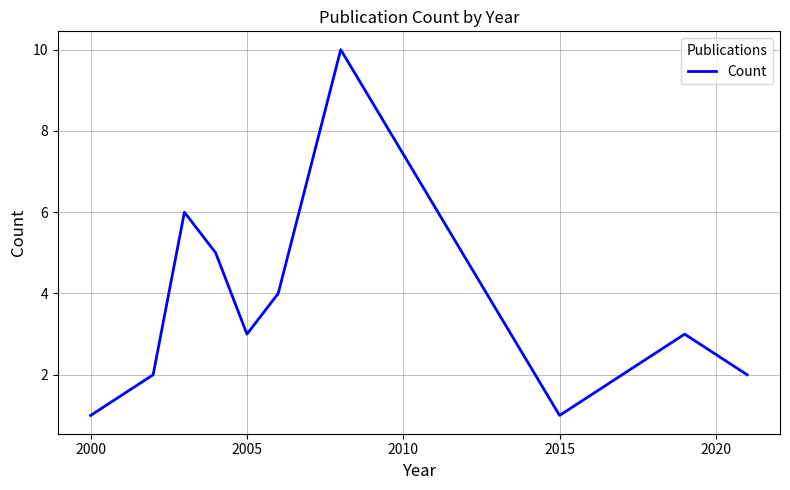

What is the greatest value displayed?

10